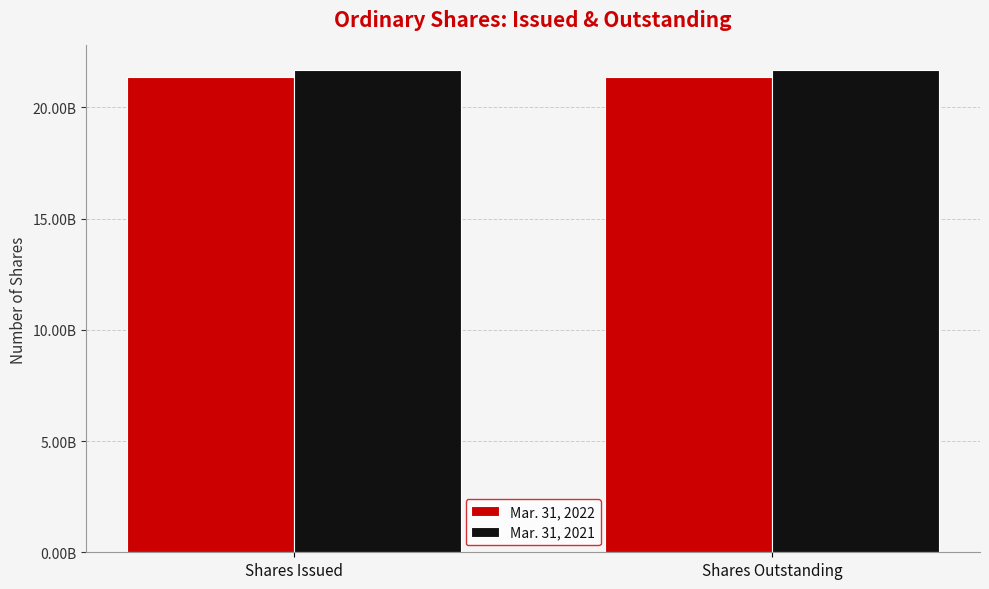

What are all the series names shown in the legend?

Mar. 31, 2022, Mar. 31, 2021